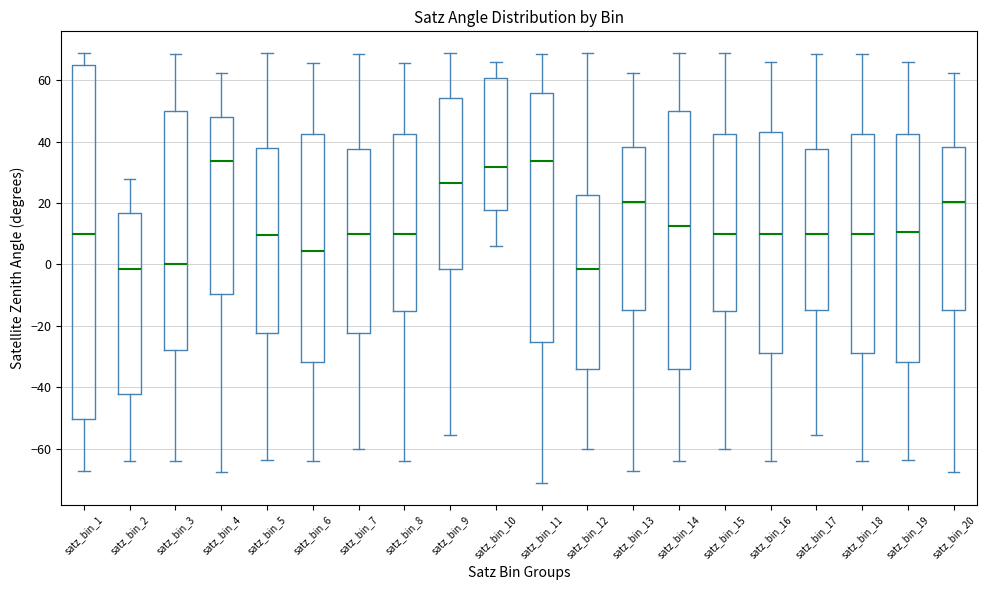

Reading left to right, read every box against the y-axis: the position of its median line, the range the box covers, and the ends of its whiskers. The values are not printed on the chart, so give them approximately, as read against the axis.

satz_bin_1: median 10, box -50 to 66, whiskers -68 to 68
satz_bin_2: median -2, box -42 to 16, whiskers -64 to 28
satz_bin_3: median 0, box -28 to 50, whiskers -64 to 68
satz_bin_4: median 34, box -10 to 48, whiskers -68 to 62
satz_bin_5: median 10, box -22 to 38, whiskers -64 to 68
satz_bin_6: median 4, box -32 to 42, whiskers -64 to 66
satz_bin_7: median 10, box -22 to 38, whiskers -60 to 68
satz_bin_8: median 10, box -16 to 42, whiskers -64 to 66
satz_bin_9: median 26, box -2 to 54, whiskers -56 to 68
satz_bin_10: median 32, box 18 to 60, whiskers 6 to 66
satz_bin_11: median 34, box -26 to 56, whiskers -72 to 68
satz_bin_12: median -2, box -34 to 22, whiskers -60 to 68
satz_bin_13: median 20, box -14 to 38, whiskers -68 to 62
satz_bin_14: median 12, box -34 to 50, whiskers -64 to 68
satz_bin_15: median 10, box -16 to 42, whiskers -60 to 68
satz_bin_16: median 10, box -28 to 44, whiskers -64 to 66
satz_bin_17: median 10, box -14 to 38, whiskers -56 to 68
satz_bin_18: median 10, box -28 to 42, whiskers -64 to 68
satz_bin_19: median 10, box -32 to 42, whiskers -64 to 66
satz_bin_20: median 20, box -14 to 38, whiskers -68 to 62